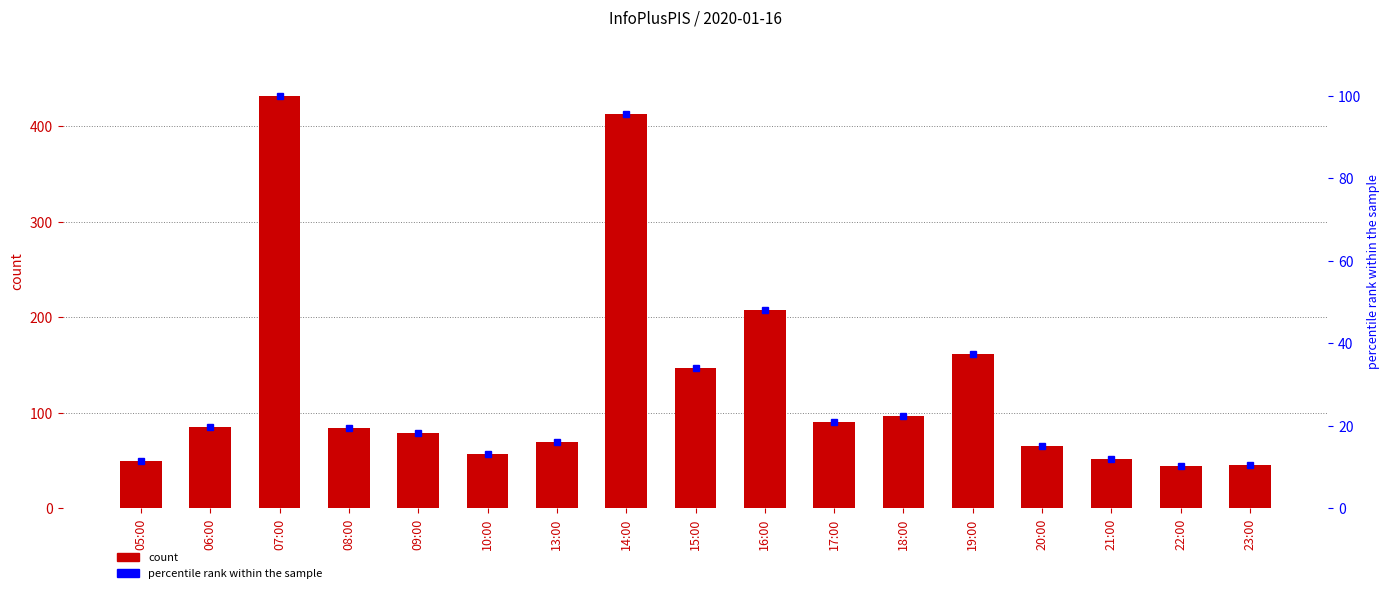

Reading left to right, extract all data points from this chart.

count: 05:00=50.0	06:00=85.0	07:00=432.0	08:00=84.0	09:00=79.0	10:00=57.0	13:00=70.0	14:00=413.0	15:00=147.0	16:00=208.0	17:00=90.0	18:00=97.0	19:00=162.0	20:00=65.0	21:00=52.0	22:00=44.0	23:00=45.0
percentile rank within the sample: 05:00=11.6	06:00=19.7	07:00=100.0	08:00=19.4	09:00=18.3	10:00=13.2	13:00=16.2	14:00=95.6	15:00=34.0	16:00=48.1	17:00=20.8	18:00=22.5	19:00=37.5	20:00=15.0	21:00=12.0	22:00=10.2	23:00=10.4